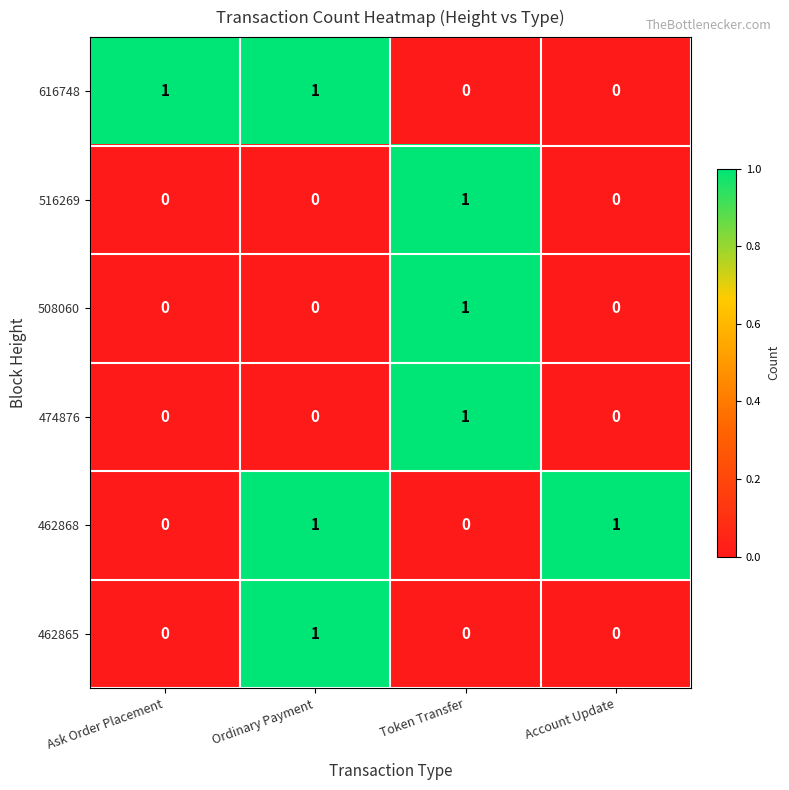

How many categories are shown in the chart?

4